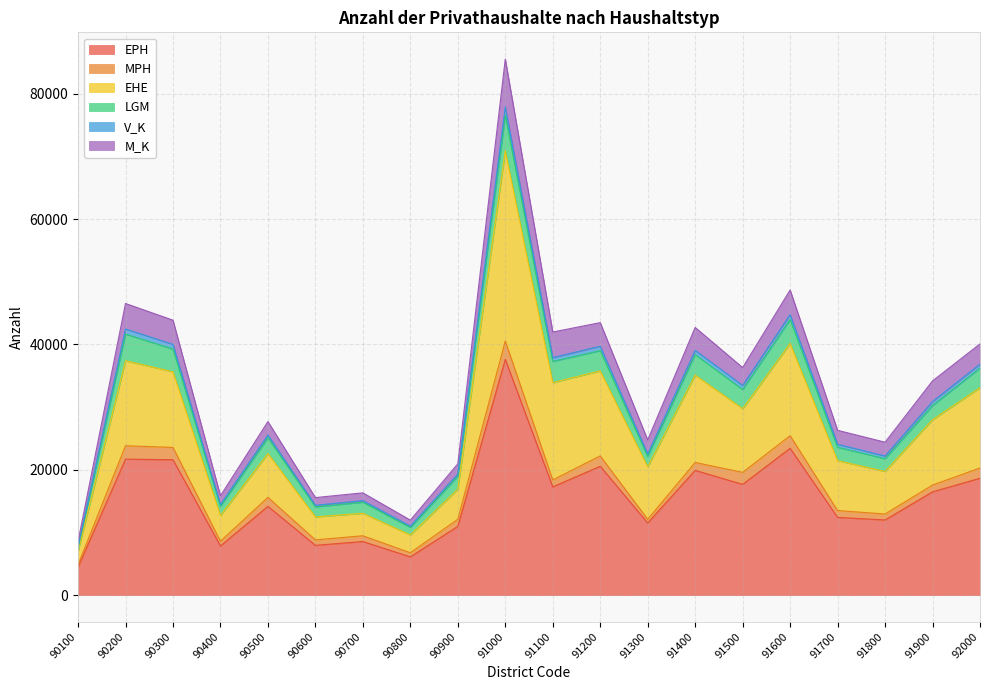

Does the chart have visible grid lines?

Yes